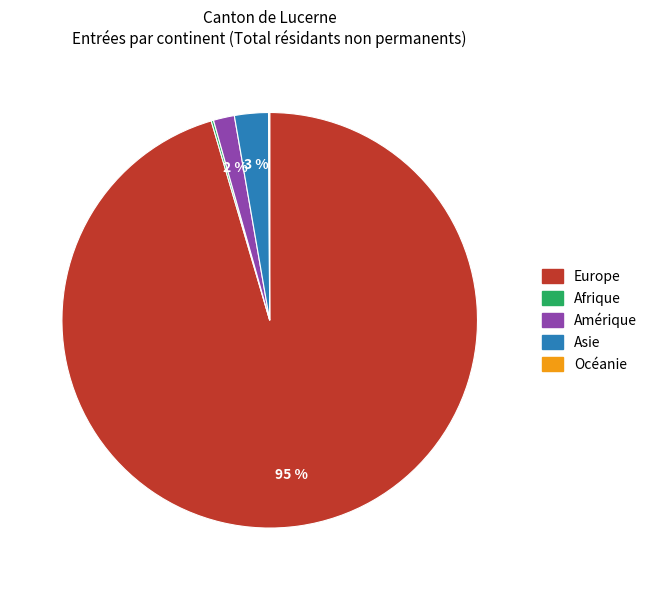

Does any single category account for the majority?

Yes